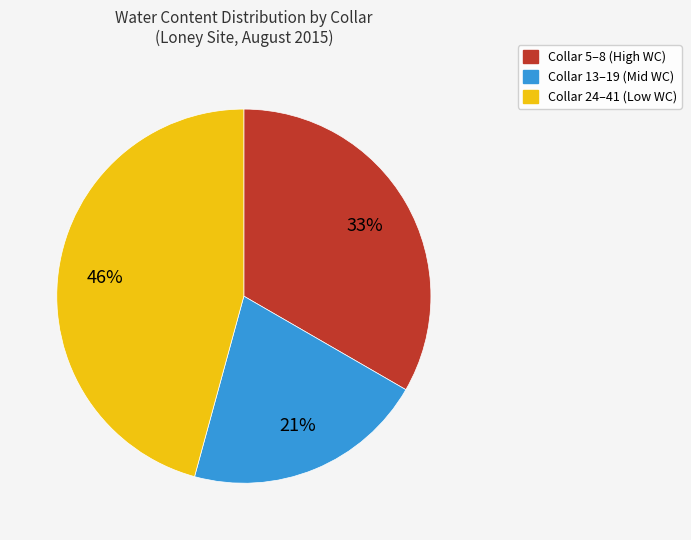

To the nearest percent, what is the average slice percentage?

33%